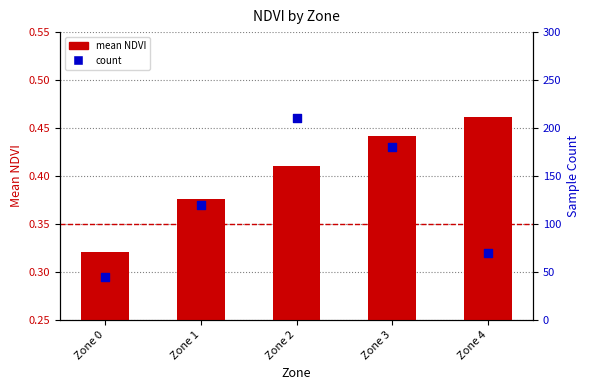

Is the value of count at Zone 2 greater than the value of mean NDVI at Zone 2?

Yes